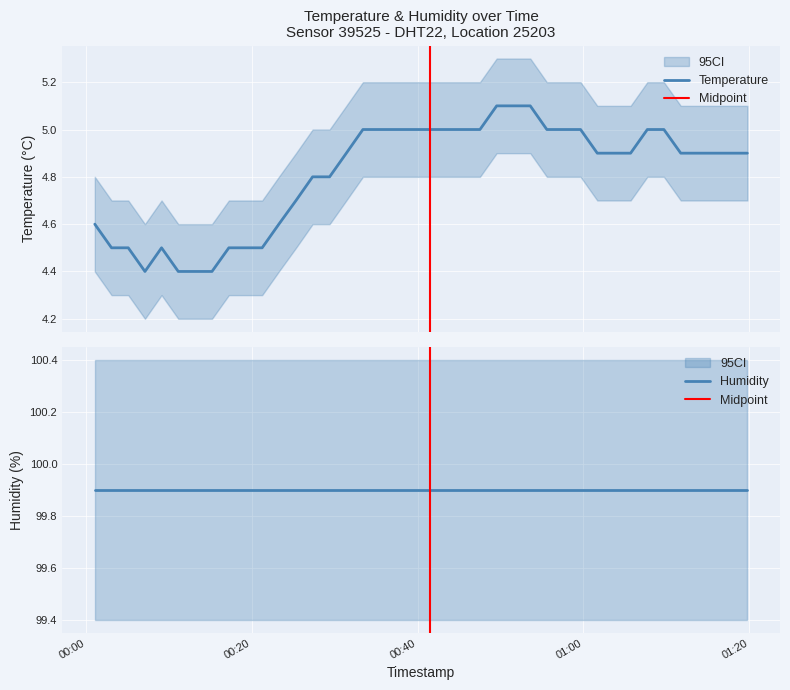

Which label corresponds to the smallest value in the chart?

2023-02-20T00:07:07